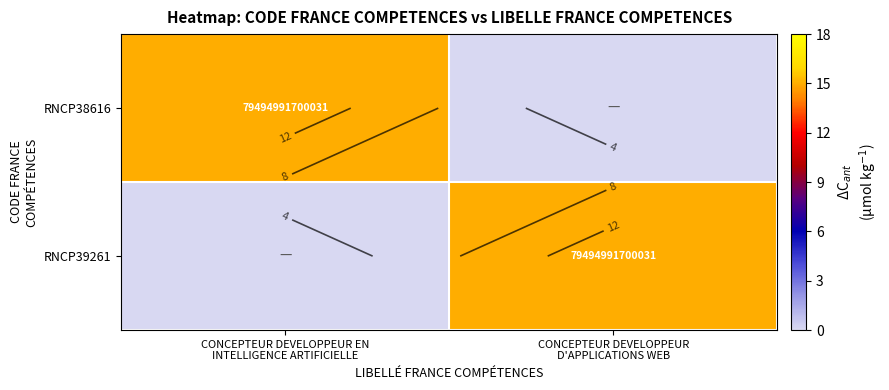

Is it true that RNCP38616 equals -8 at CONCEPTEUR DEVELOPPEUR D'APPLICATIONS WEB?

False